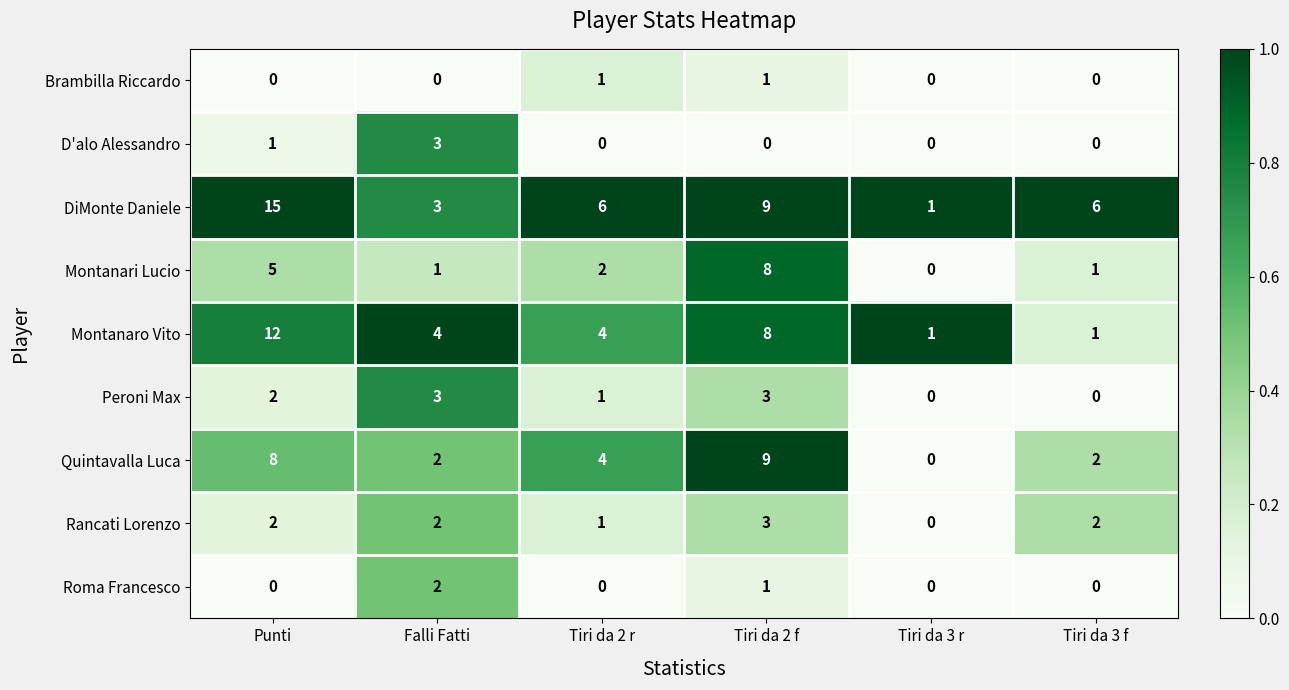

At how many categories does at least one series exceed 0?

6